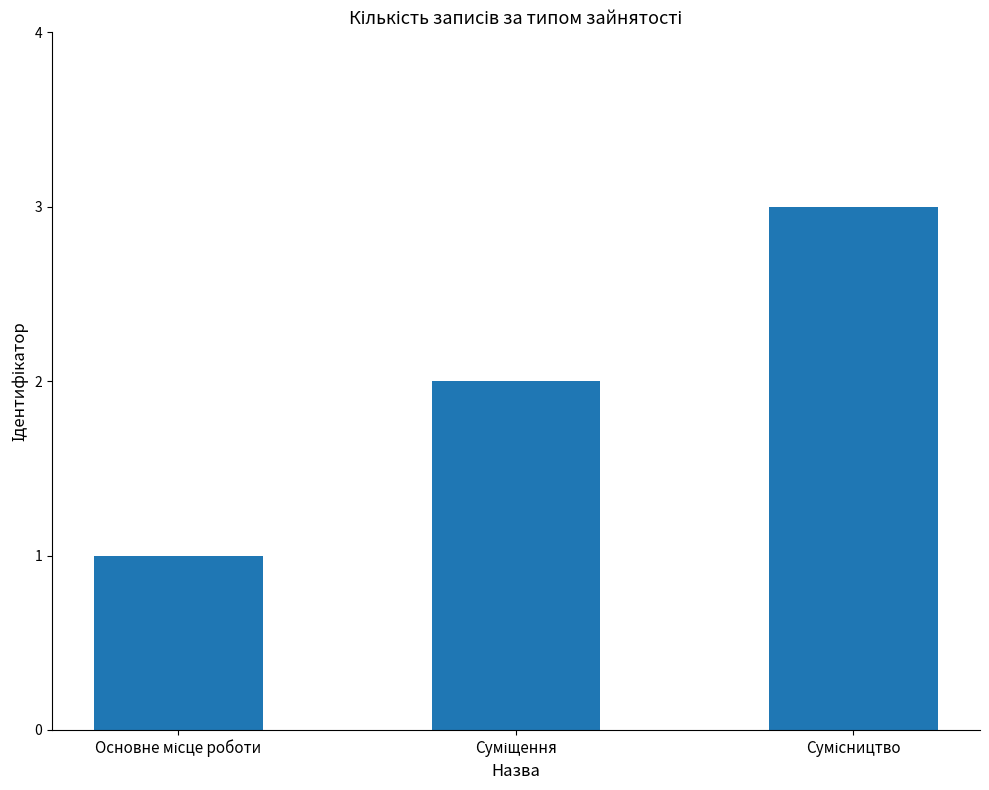

What is the sum of all values?

6